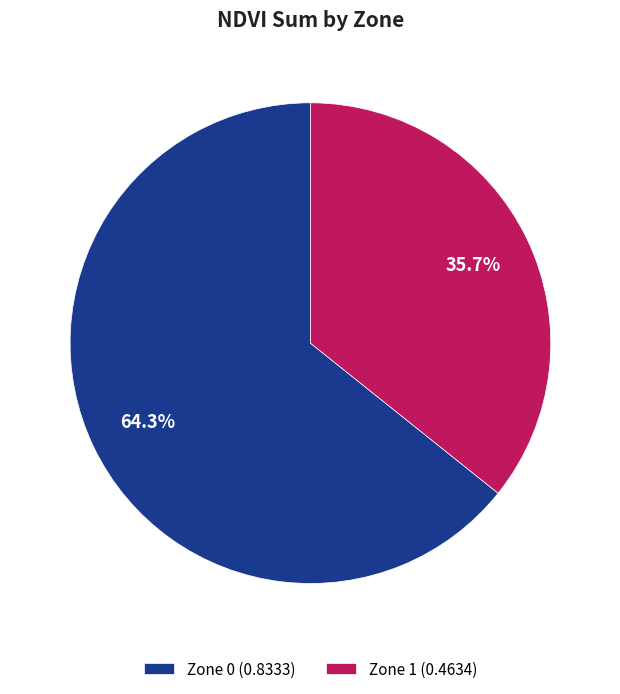

To the nearest percent, what portion does Zone 1 represent?

36%